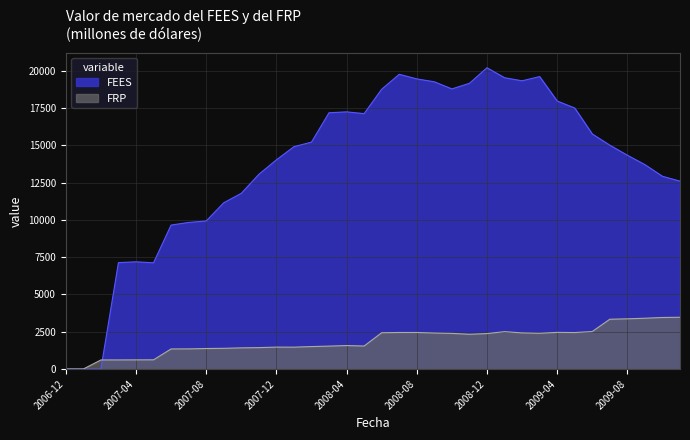

Reading left to right, list all the values displayed in this chart.

FEES: 0.0	0.0	0.0	7137.3	7190.7	7126.1	9657.5	9832.5	9930.6	11153.0	11786.4	13059.3	14032.6	14916.1	15222.5	17192.0	17251.3	17134.0	18770.4	19770.8	19464.0	19268.3	18791.5	19167.5	20210.7	19542.3	19335.1	19618.2	17980.0	17509.5	15767.4	15015.2	14342.7	13709.1	12928.5	12603.6
FRP: 0.0	0.1	607.5	610.0	613.5	616.7	1346.0	1350.3	1374.8	1388.5	1419.2	1435.9	1469.3	1466.3	1506.3	1537.0	1574.3	1543.4	2434.3	2451.7	2452.3	2414.5	2390.2	2330.7	2376.8	2506.8	2423.4	2397.7	2458.1	2447.6	2515.2	3339.8	3367.2	3407.1	3457.0	3471.9